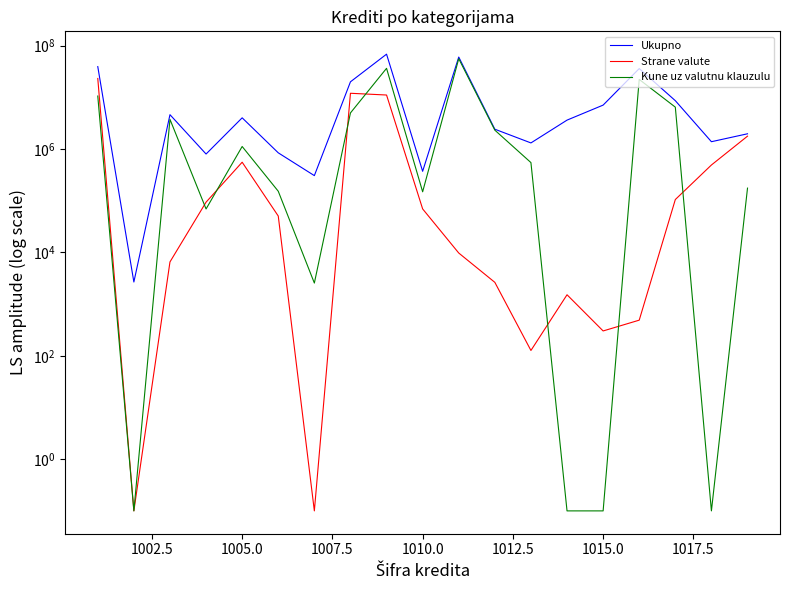

How many values in the Ukupno series exceed 3635378?

9